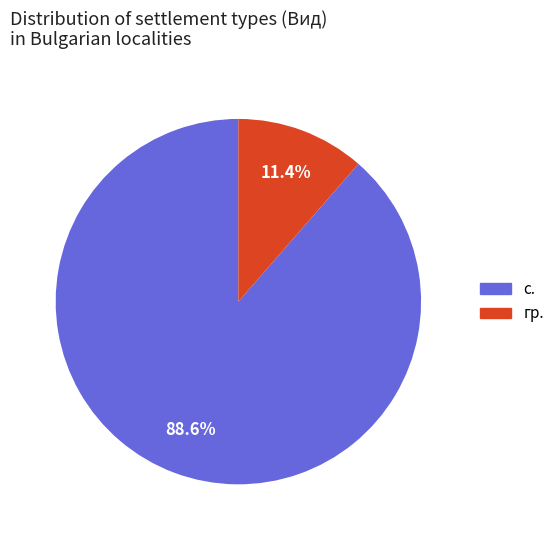

How many slices are in this pie chart?

2